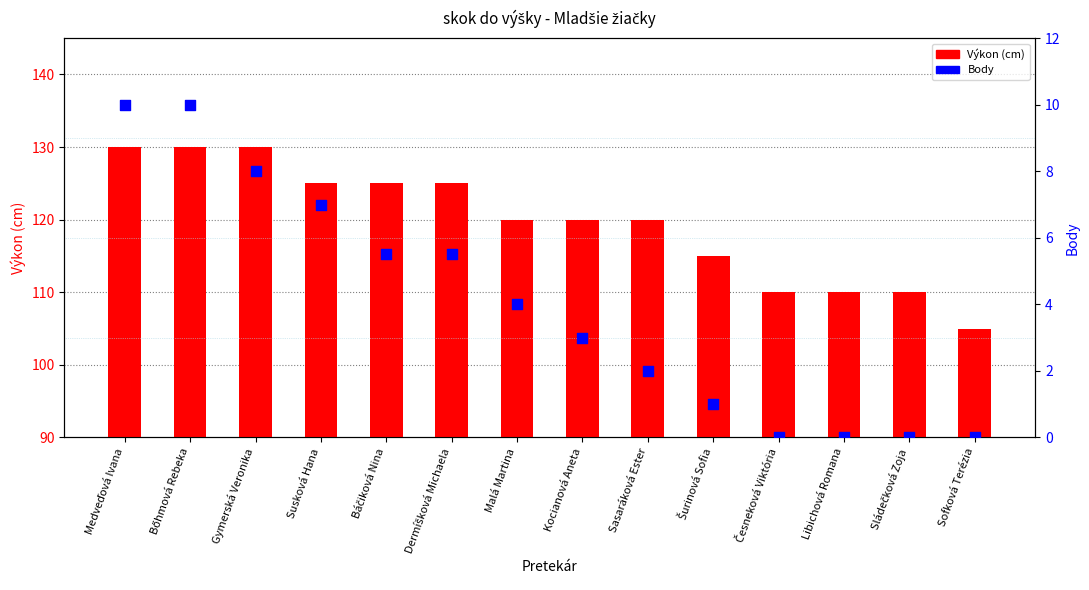

At which category is the sum across all series the highest?

Medveďová Ivana